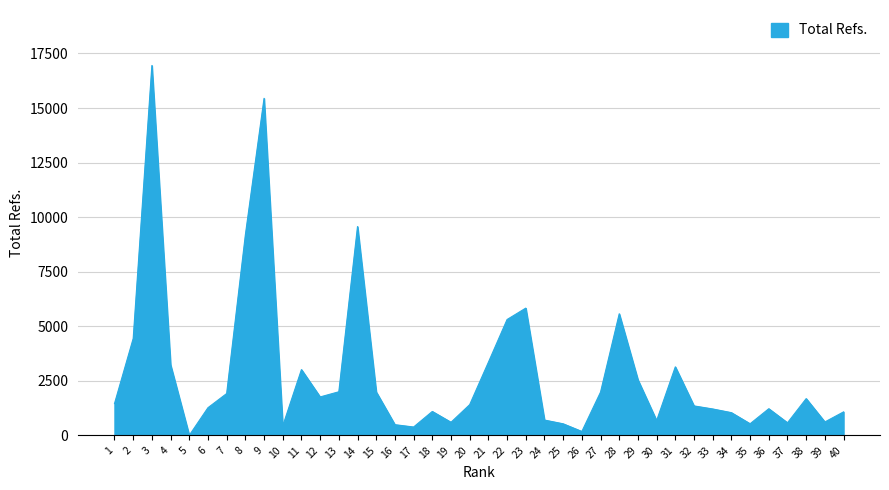

What is the ratio of the value at 12 to the value at 4?

0.5